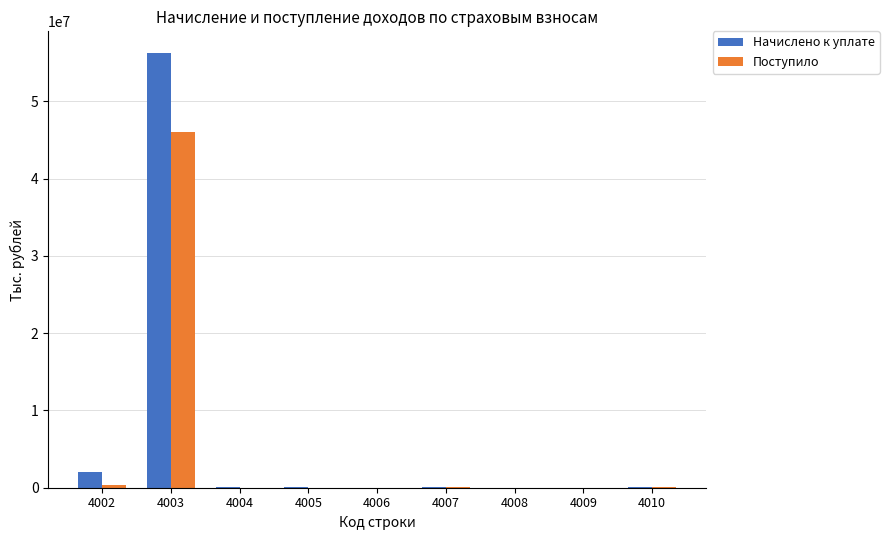

Is the value of Начислено к уплате at 4005 greater than the value of Поступило at 4003?

No